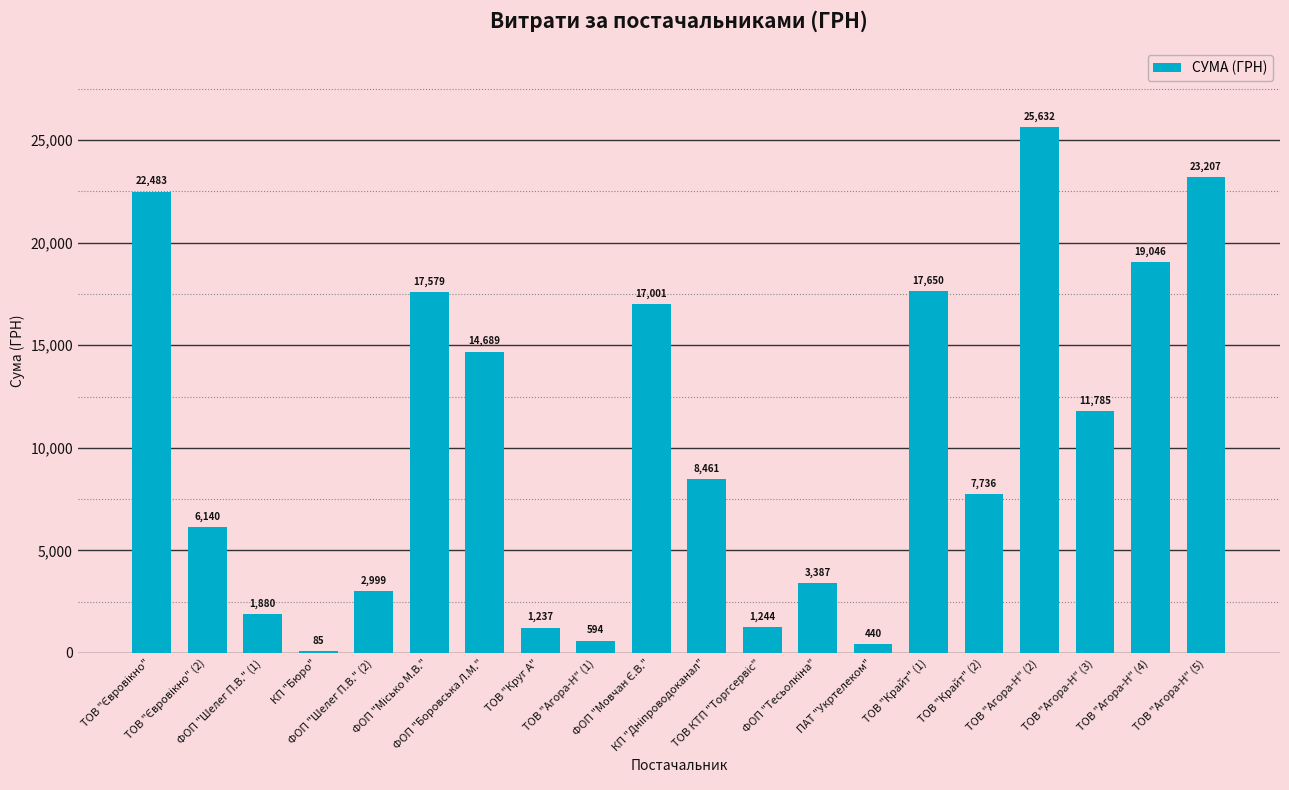

The chart shows a value of 2999.0 at ФОП "Шелег П.В." (2). True or false?

True